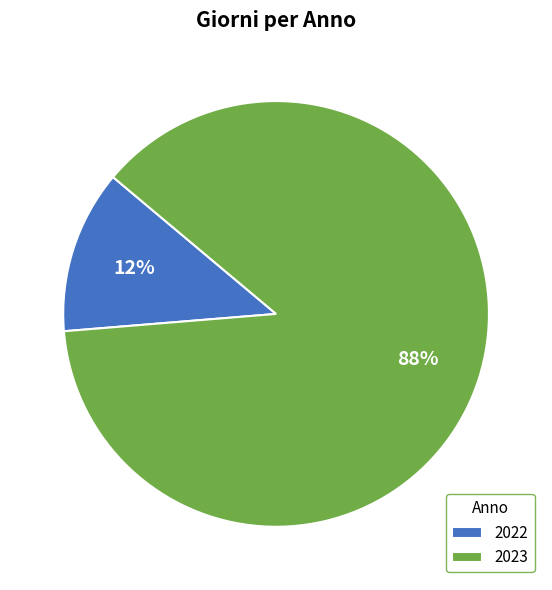

How many slices are in this pie chart?

2